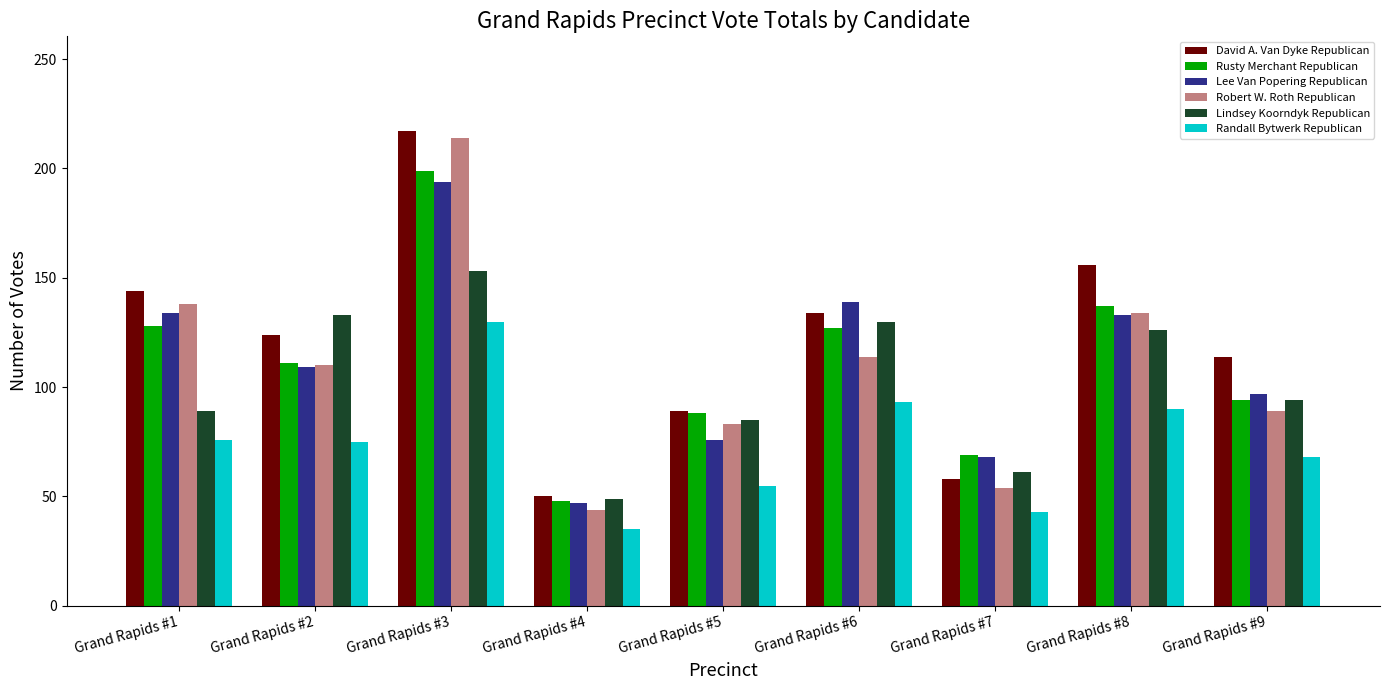

Which series has the largest total across all categories?

David A. Van Dyke Republican